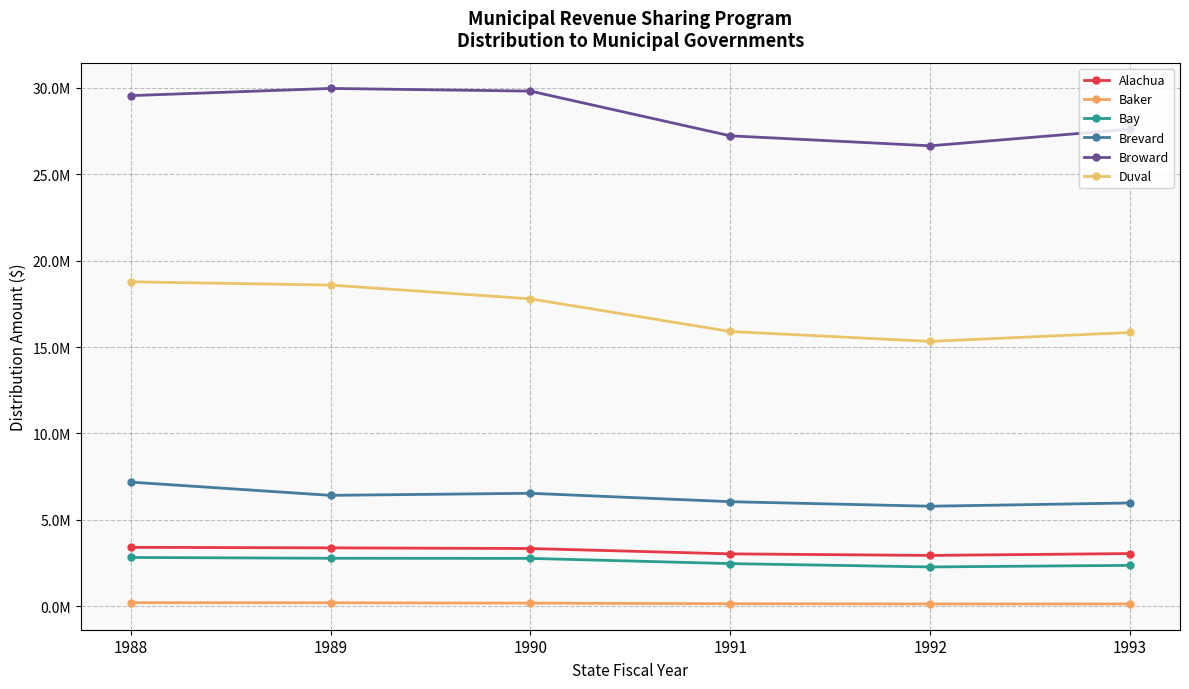

Is this an area chart (filled region under the line)?

No